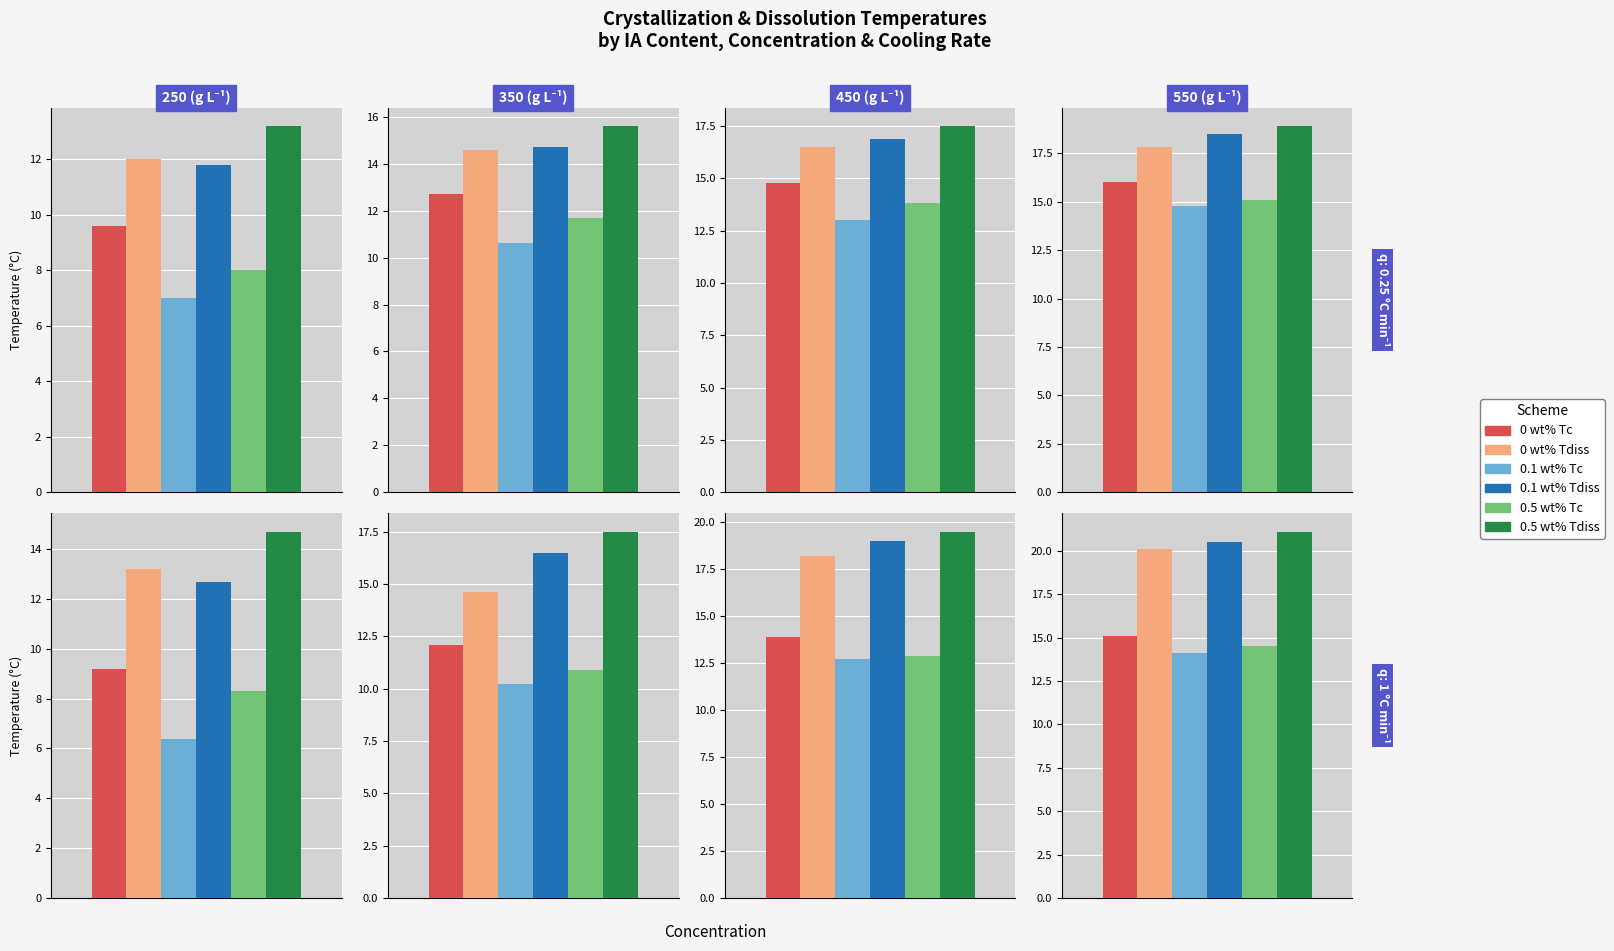

How many data points in 0.5 wt% IA (Tdiss) are less than 17?

3